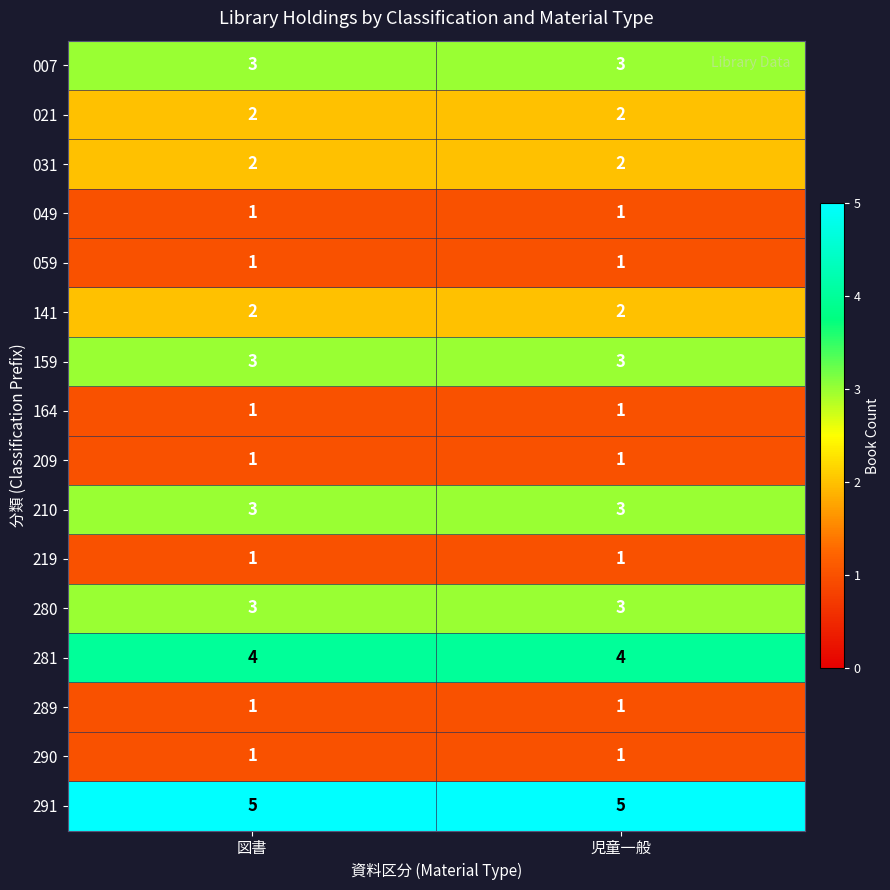

Is the value of 291 at 図書 greater than the value of 281 at 児童一般?

Yes